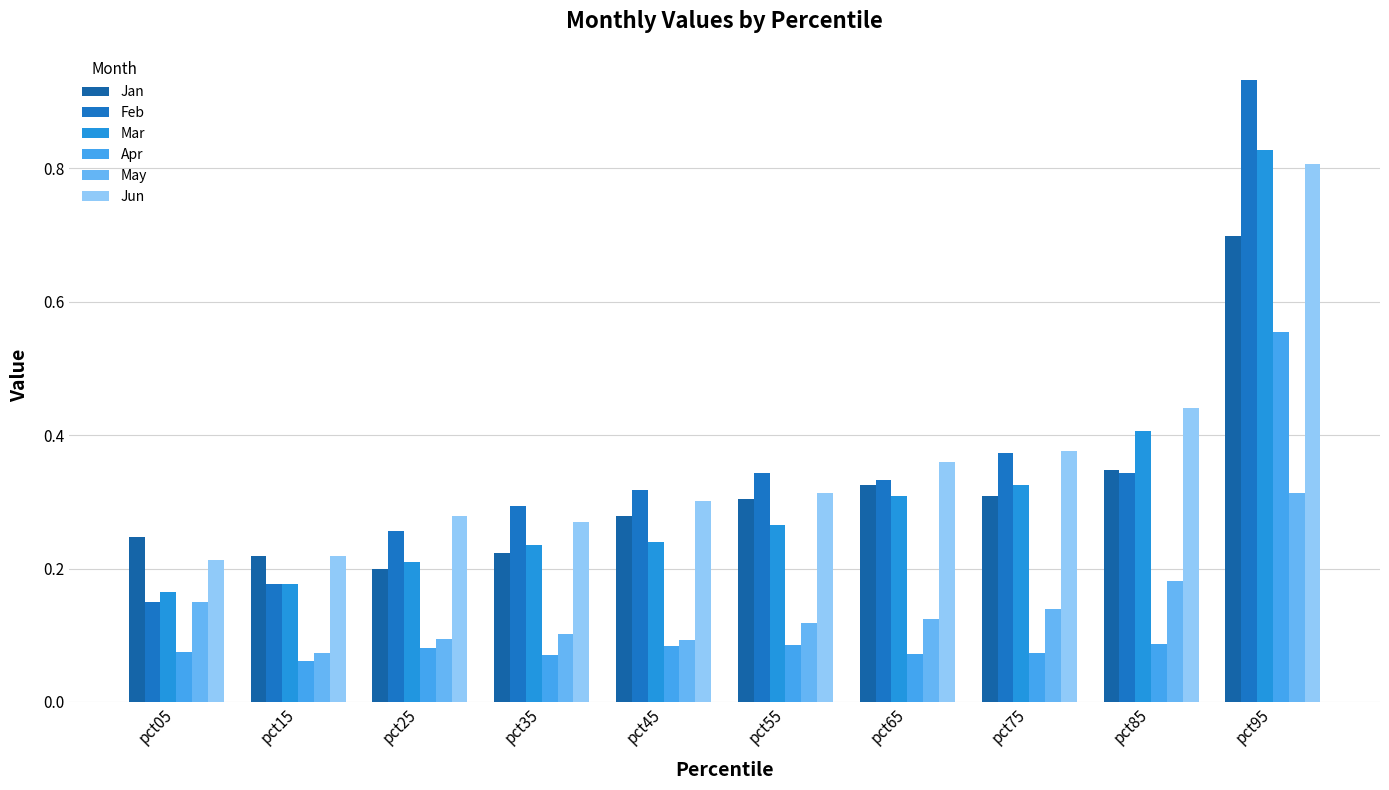

Rank the series at pct25 from lowest to highest value.

Apr, May, Jan, Mar, Feb, Jun